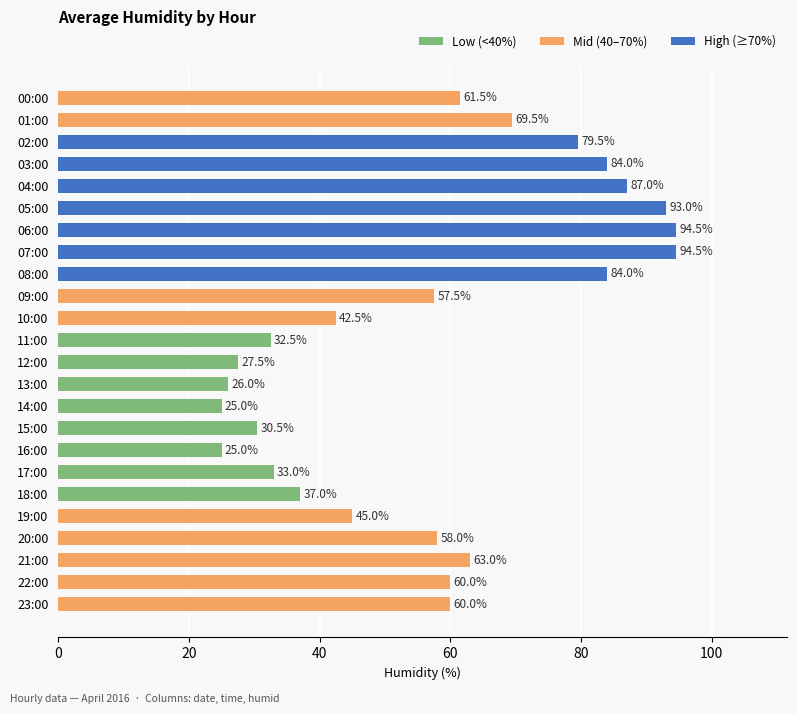

At which label is the value closest to 59?

20:00